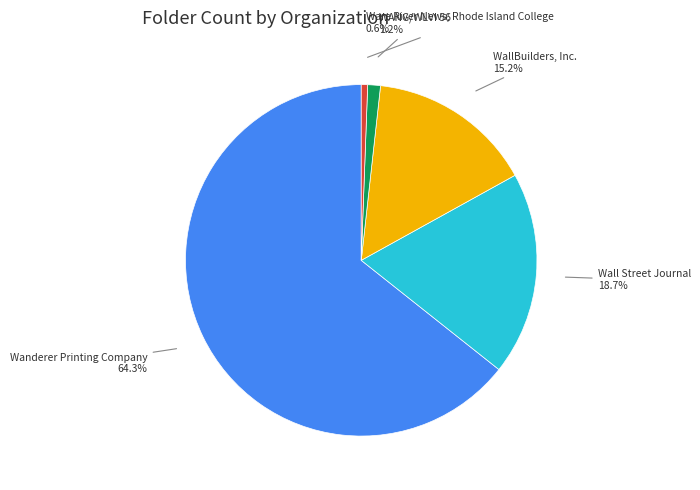

Is the sum of WallBuilders, Inc. and Wanderer Printing Company greater than half?

Yes